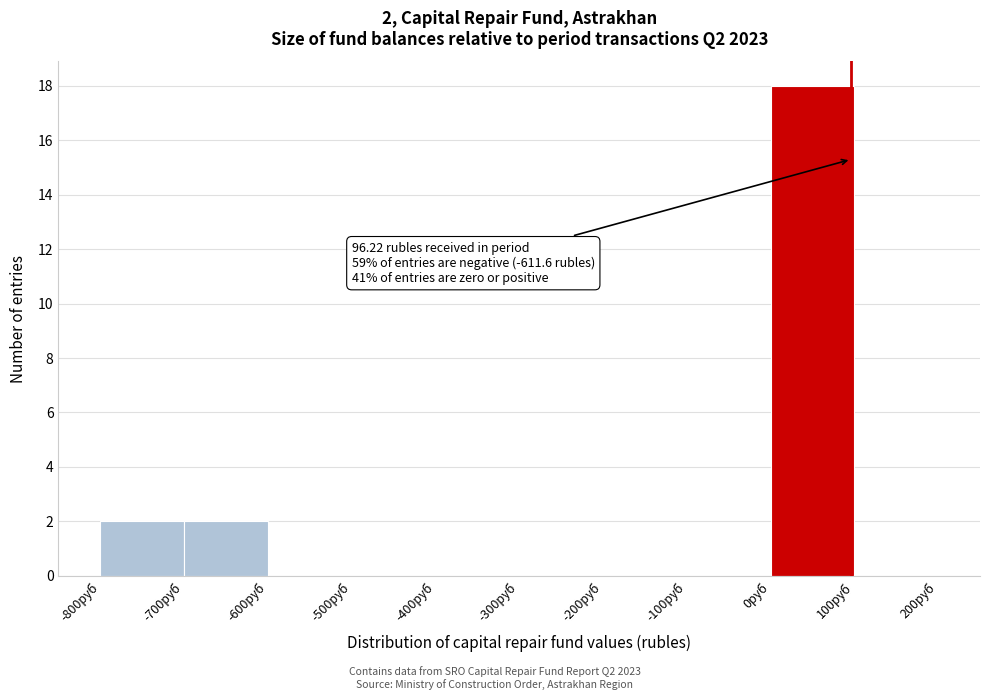

Which range on the x-axis has the tallest bar?

0 to 100